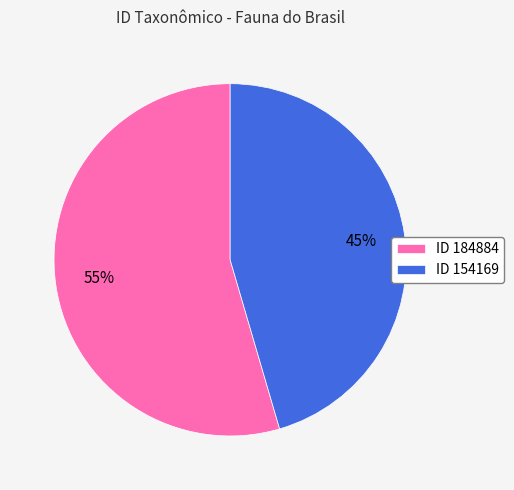

To the nearest percent, what portion does ID 154169 represent?

45%